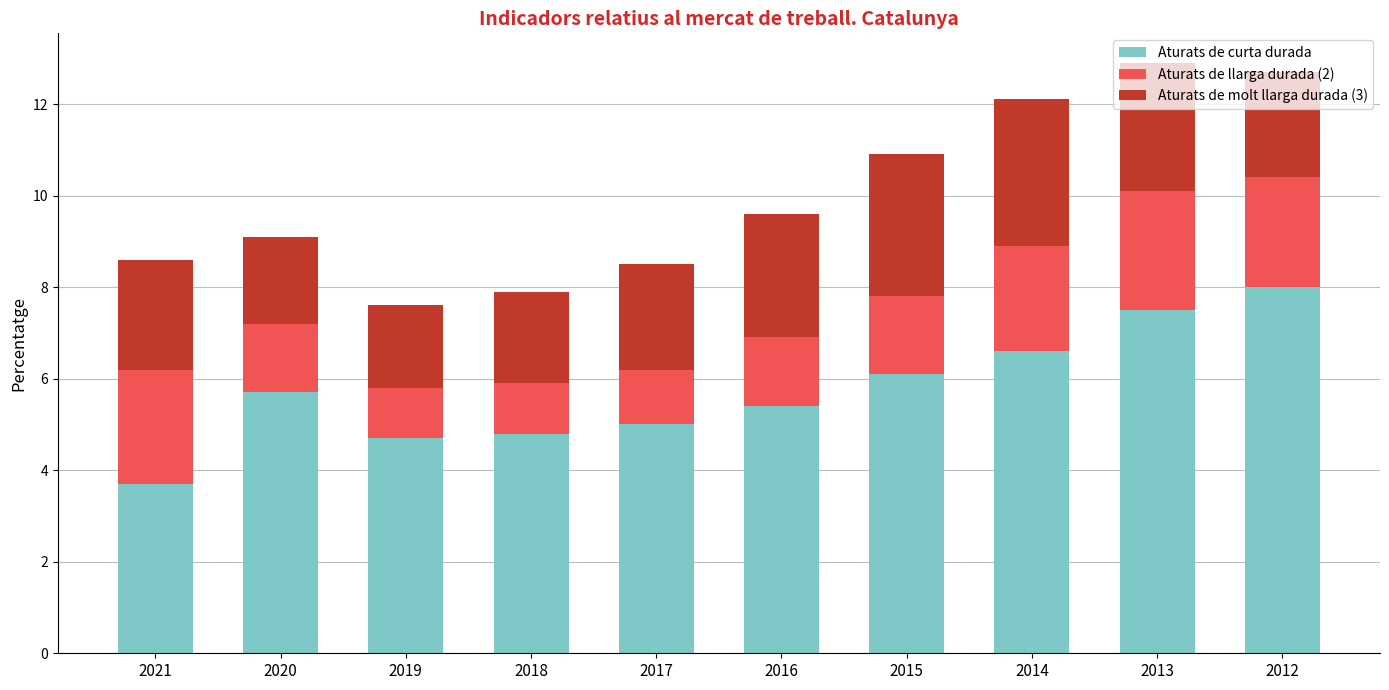

What is the maximum value for Aturats de curta durada?

8.0